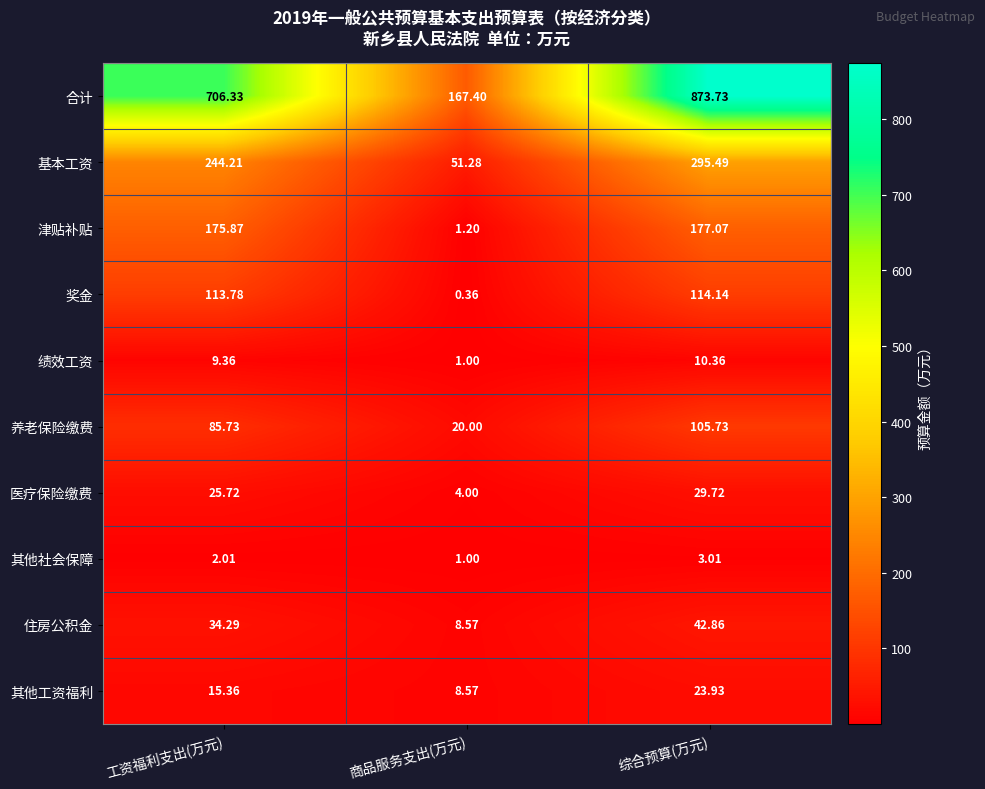

At which category is the sum across all series the highest?

综合预算(万元)